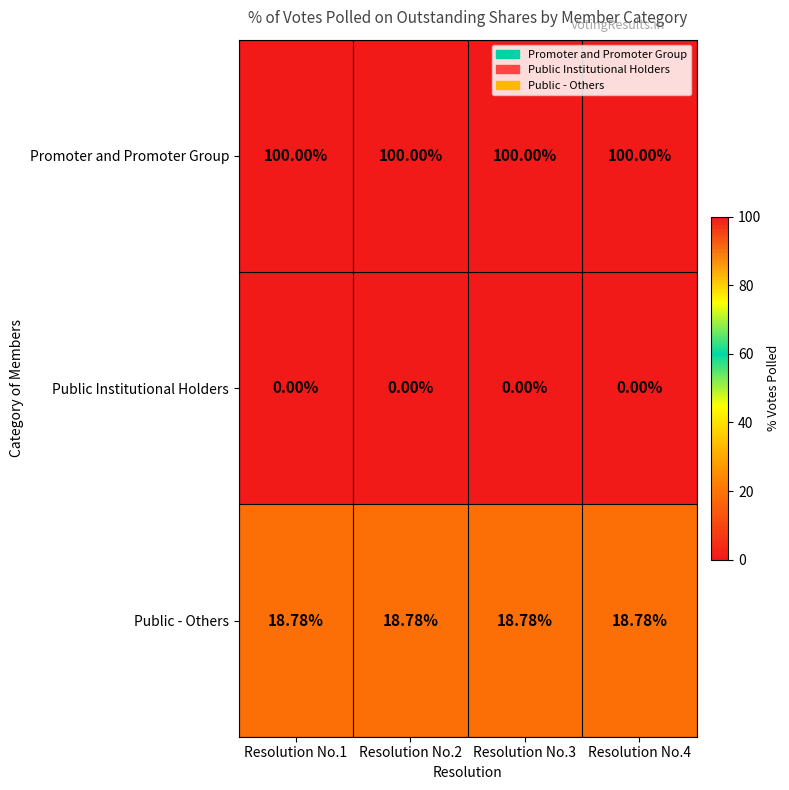

How many distinct data groups are displayed?

3